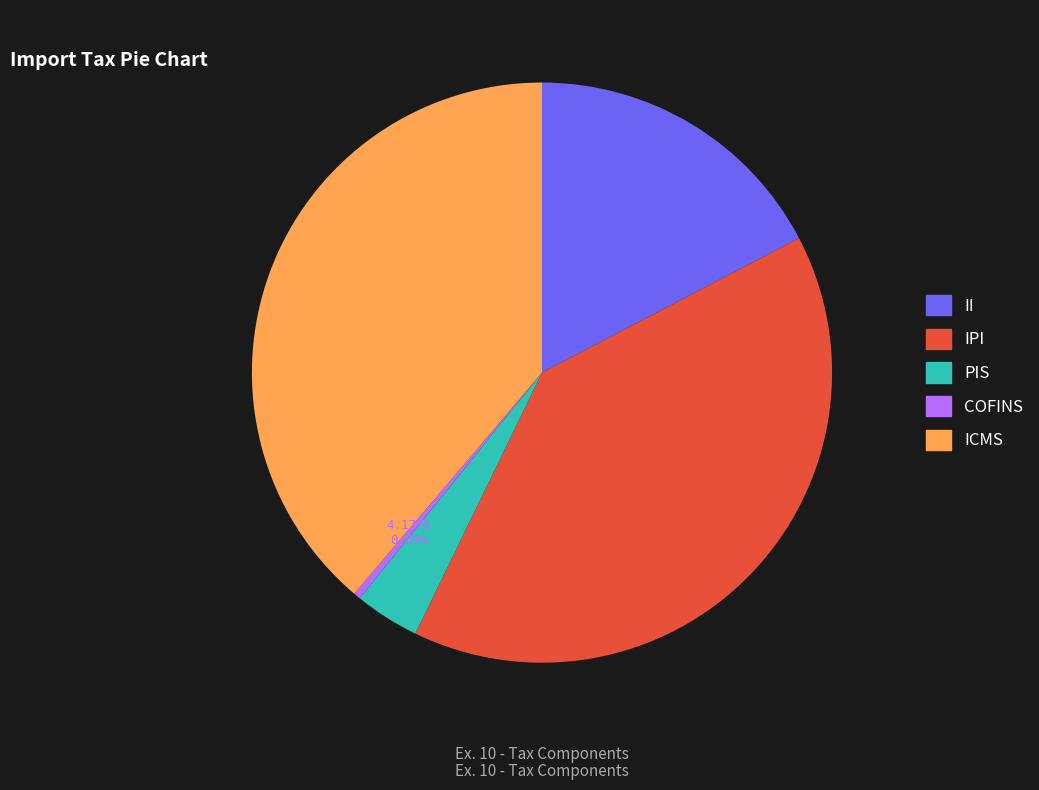

Is there any slice that represents more than half of the pie?

No